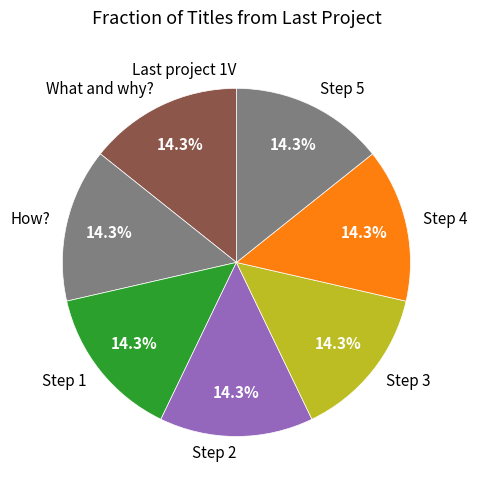

To the nearest percent, what is the difference between the largest and smallest slice percentages?

14%